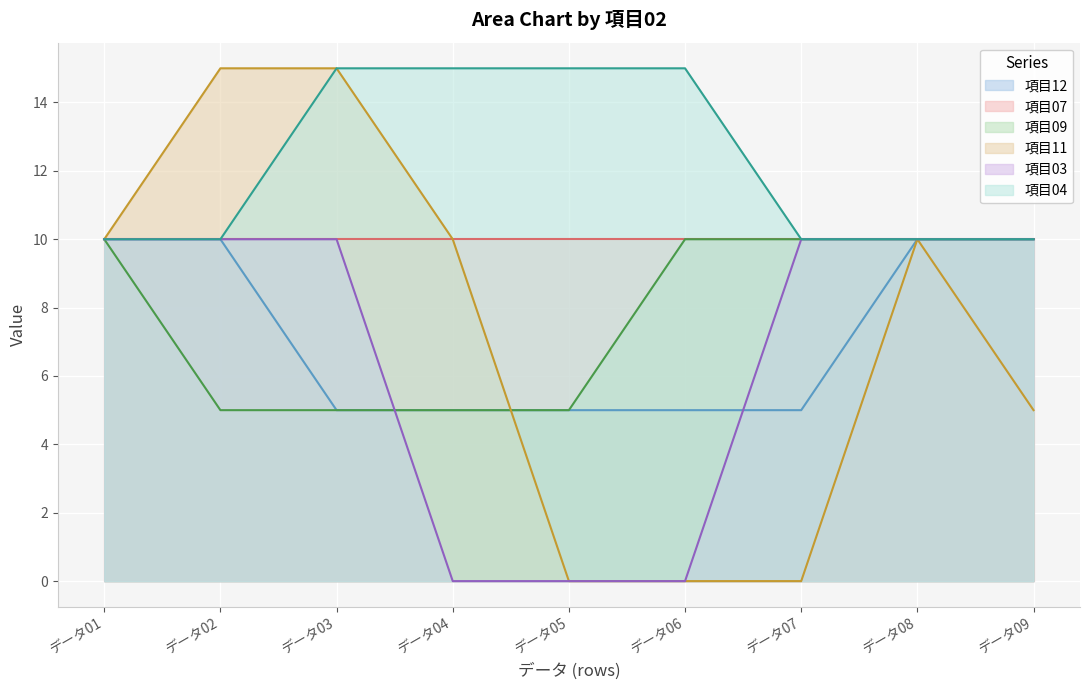

The value of 項目04 at データ04 is 20. True or false?

False